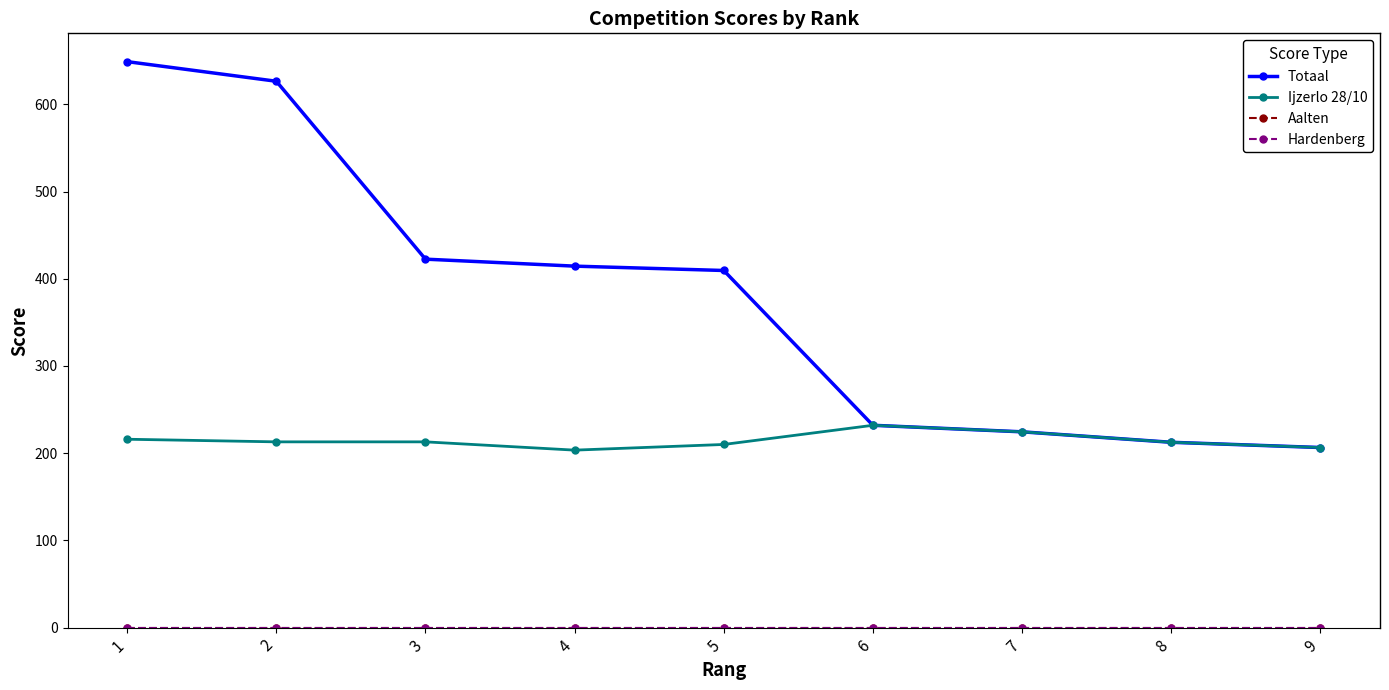

Reading left to right, extract all data points from this chart.

Totaal: 1=649.0	2=626.5	3=422.5	4=414.5	5=409.5	6=232.0	7=224.5	8=212.5	9=206.5
Ijzerlo 28/10: 1=216.0	2=213.0	3=213.0	4=203.5	5=210.0	6=232.0	7=224.5	8=212.5	9=206.5
Aalten: 1=0.0	2=0.0	3=0.0	4=0.0	5=0.0	6=0.0	7=0.0	8=0.0	9=0.0
Hardenberg: 1=0.0	2=0.0	3=0.0	4=0.0	5=0.0	6=0.0	7=0.0	8=0.0	9=0.0